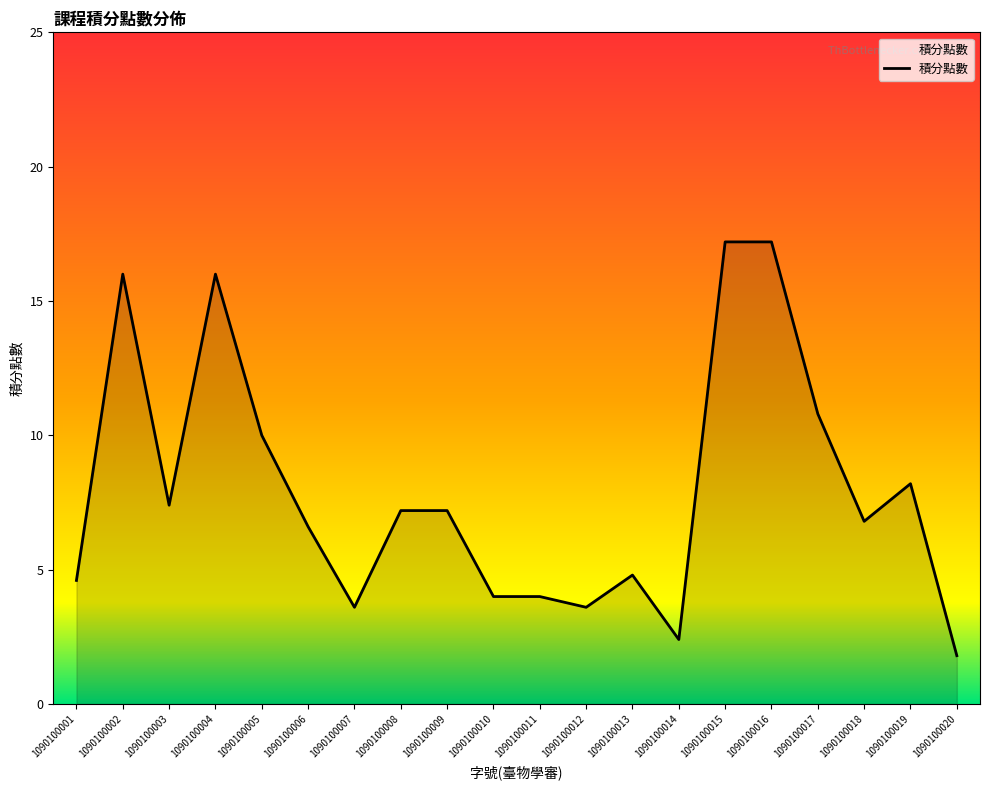

Where does the data first go above 7?

1090100002